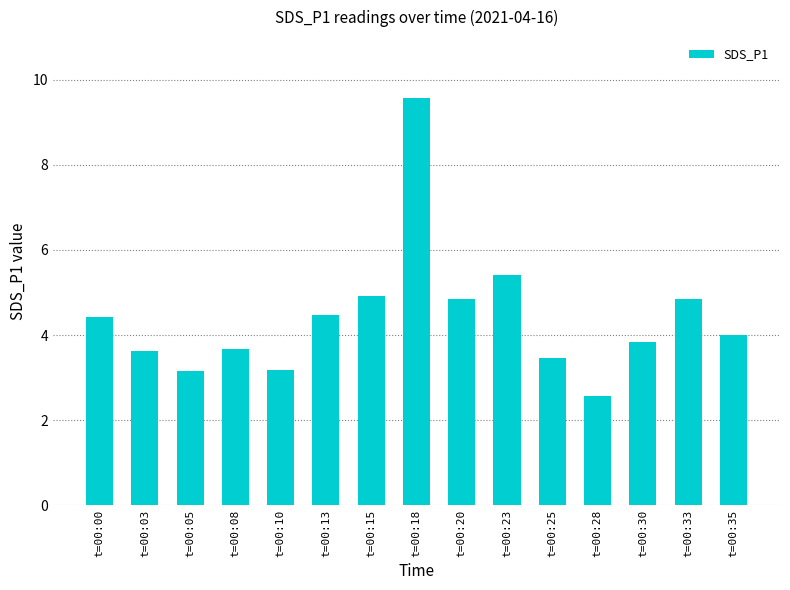

What is the value of the 2nd bar from the left?

3.6